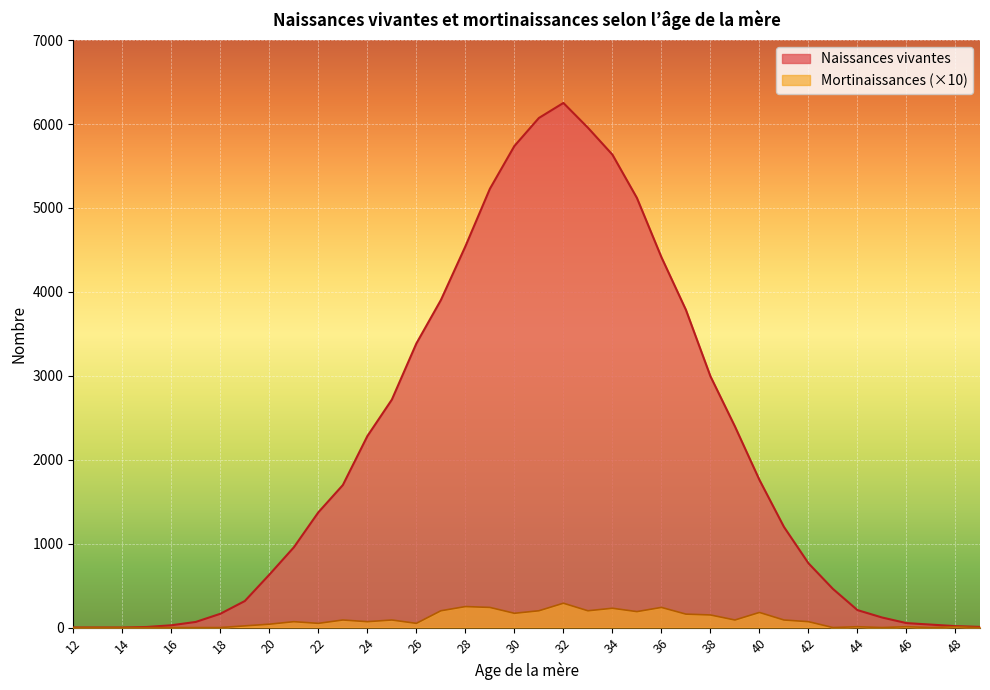

True or false: Naissances vivantes and Mortinaissances intersect in this chart.

False